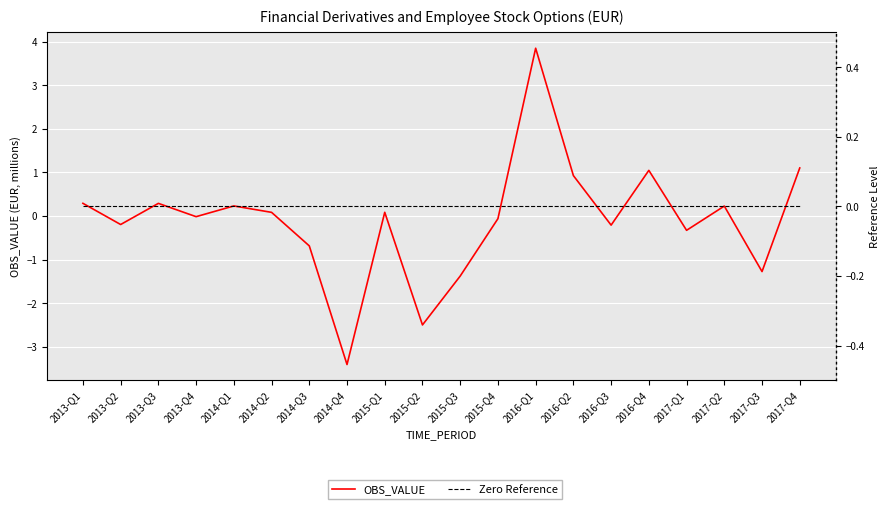

Reading left to right, list all the values displayed in this chart.

OBS_VALUE: 0.3	-0.2	0.3	-0.0	0.2	0.1	-0.7	-3.4	0.1	-2.5	-1.4	-0.1	3.8	0.9	-0.2	1.0	-0.3	0.2	-1.3	1.1
Zero Reference: 0.0	0.0	0.0	0.0	0.0	0.0	0.0	0.0	0.0	0.0	0.0	0.0	0.0	0.0	0.0	0.0	0.0	0.0	0.0	0.0